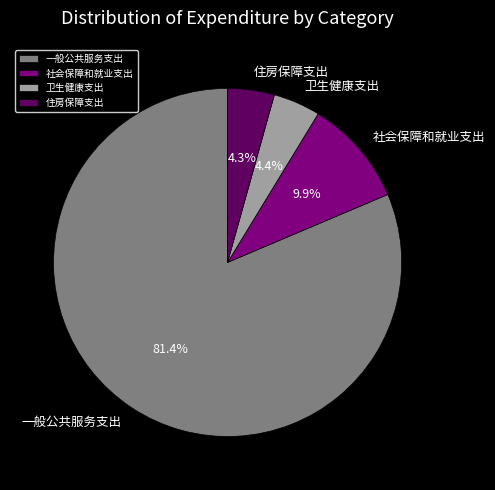

To the nearest percent, what is the average slice percentage?

25%